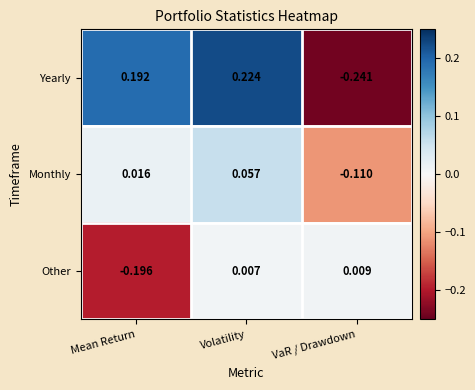

Rank the series by their average value, from highest to lowest.

Yearly, Monthly, Other